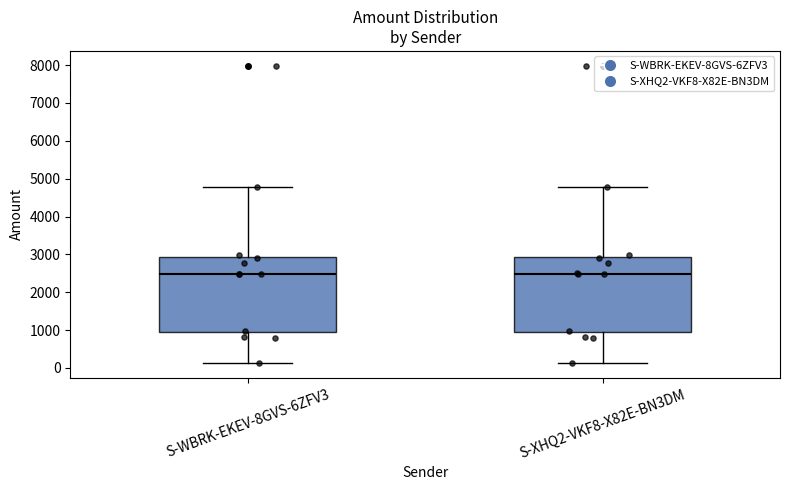

Reading left to right, read every box against the y-axis: the position of its median line, the range the box covers, and the ends of its whiskers. The values are not printed on the chart, so give them approximately, as read against the axis.

S-WBRK-EKEV-8GVS-6ZFV3: median 2500, box 900 to 2900, whiskers 100 to 4800
S-XHQ2-VKF8-X82E-BN3DM: median 2500, box 900 to 2900, whiskers 100 to 4800